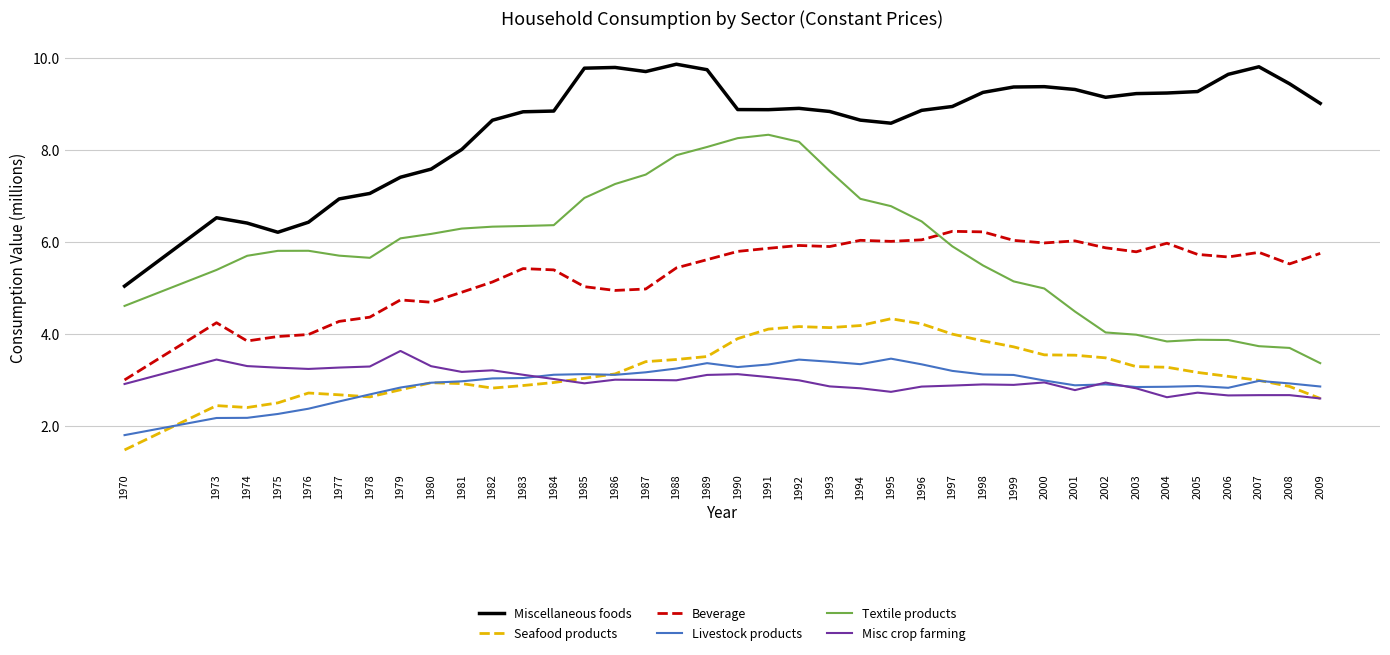

True or false: Livestock products and Miscellaneous foods intersect in this chart.

False